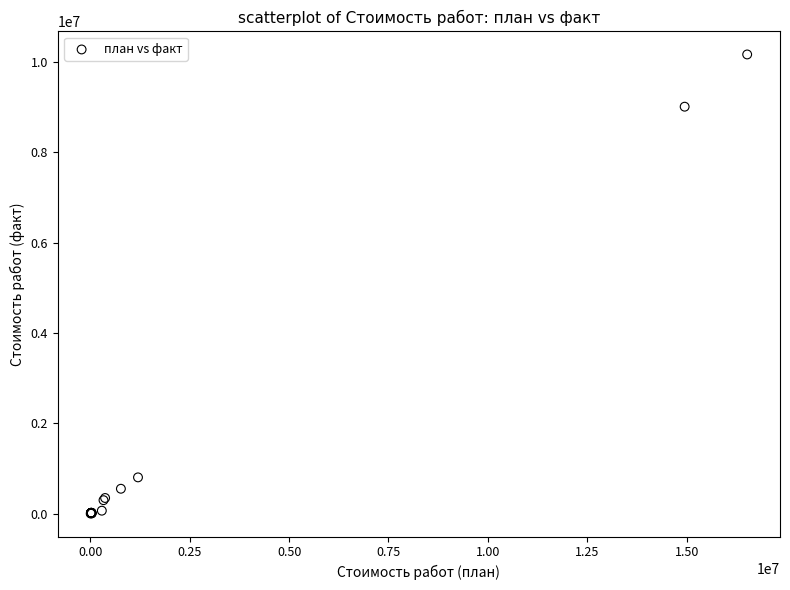

What Y value in the scatter plot is closest to 5086881?

9012000.0